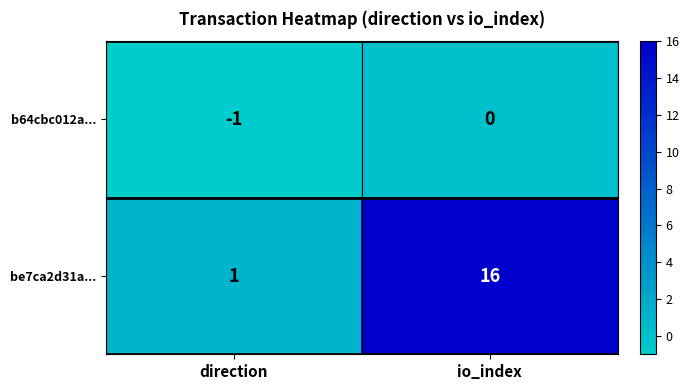

Reading right to left, extract all data points from this chart.

b64cbc012a...: io_index=0	direction=-1
be7ca2d31a...: io_index=16	direction=1